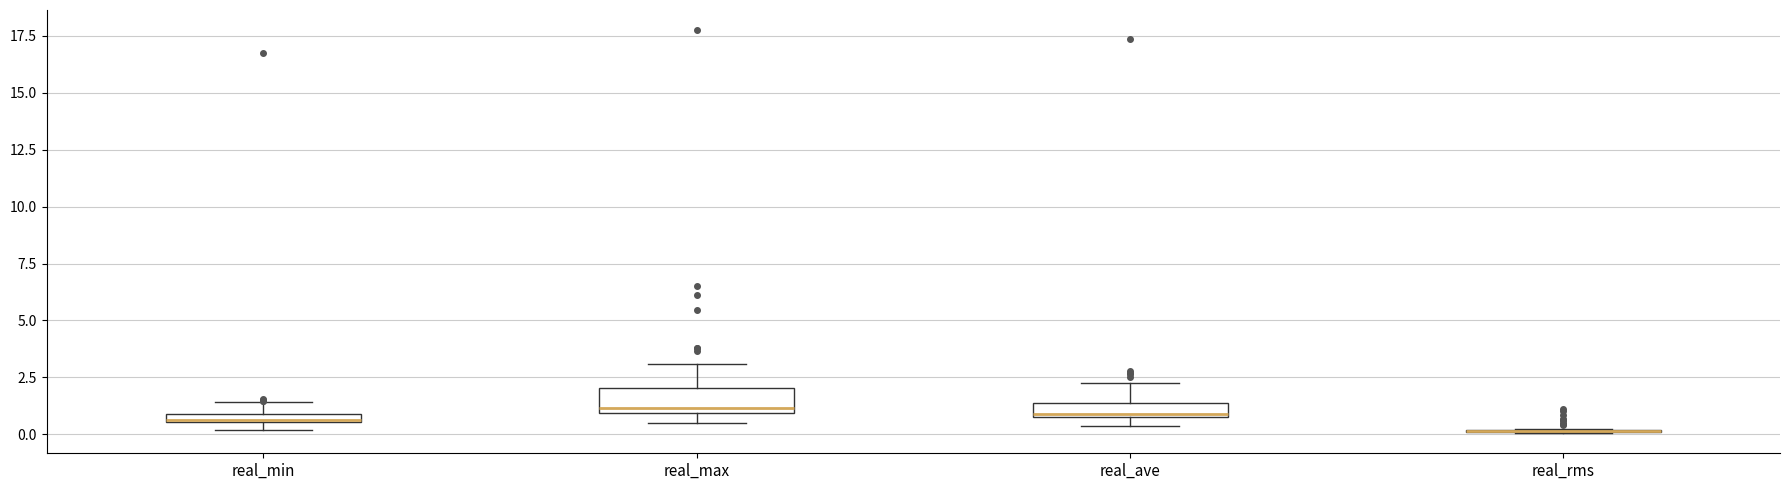

Where does the upper whisker of the box for real_ave end on the y-axis? The values are not printed on the chart, so give them approximately, as read against the axis.

2.5